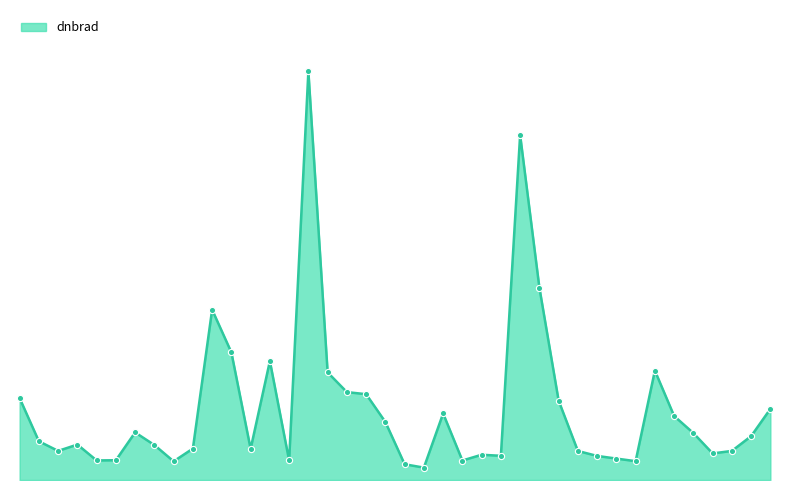

Is this an area chart (filled region under the line)?

Yes